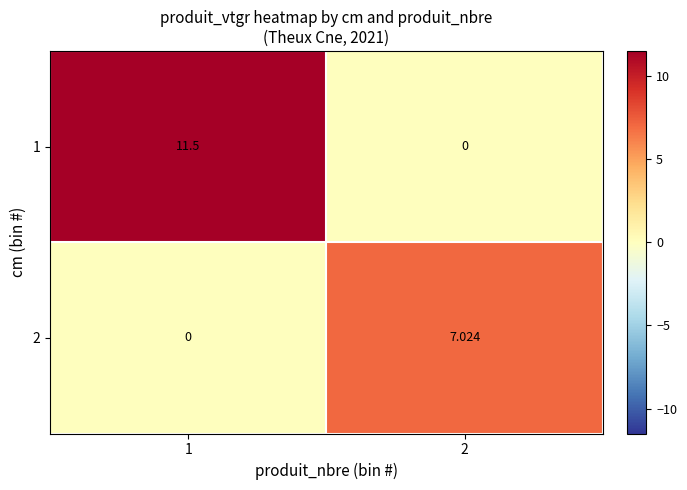

Is the value of 2 at 2 greater than the value of 1 at 1?

No